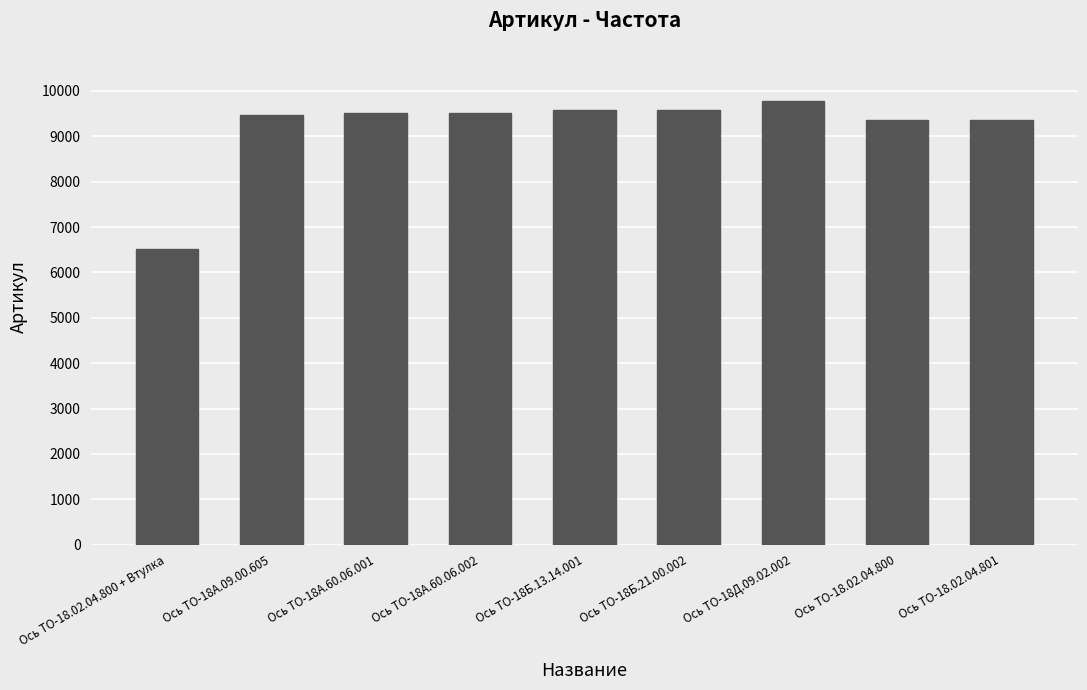

What is the minimum value shown in the chart?

6519